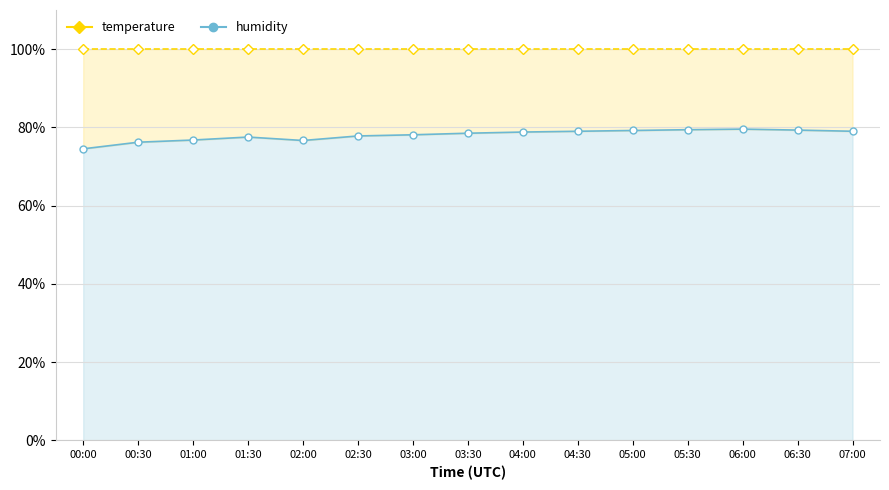

What is the sum of the humidity values at 04:30 and 02:00?

155.6